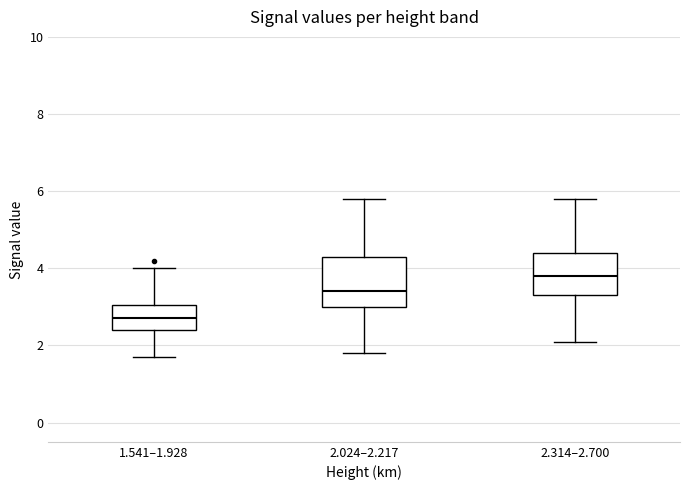

Reading left to right, transcribe this box plot: for each box, give where its median line is, the range the box spans, and where its two whiskers end, as read against the y-axis. The values are not printed on the chart, so give them approximately, as read against the axis.

1.541–1.928: median 2.8, box 2.4 to 3.0, whiskers 1.8 to 4.0
2.024–2.217: median 3.4, box 3.0 to 4.4, whiskers 1.8 to 5.8
2.314–2.700: median 3.8, box 3.4 to 4.4, whiskers 2.2 to 5.8